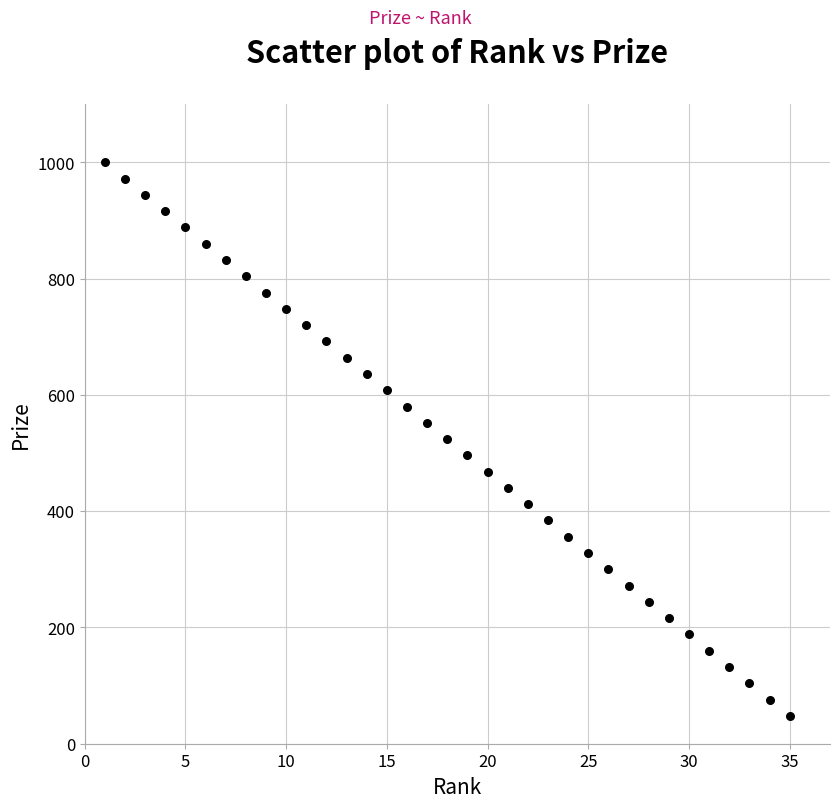

What is the range of Y values (max minus min)?

952